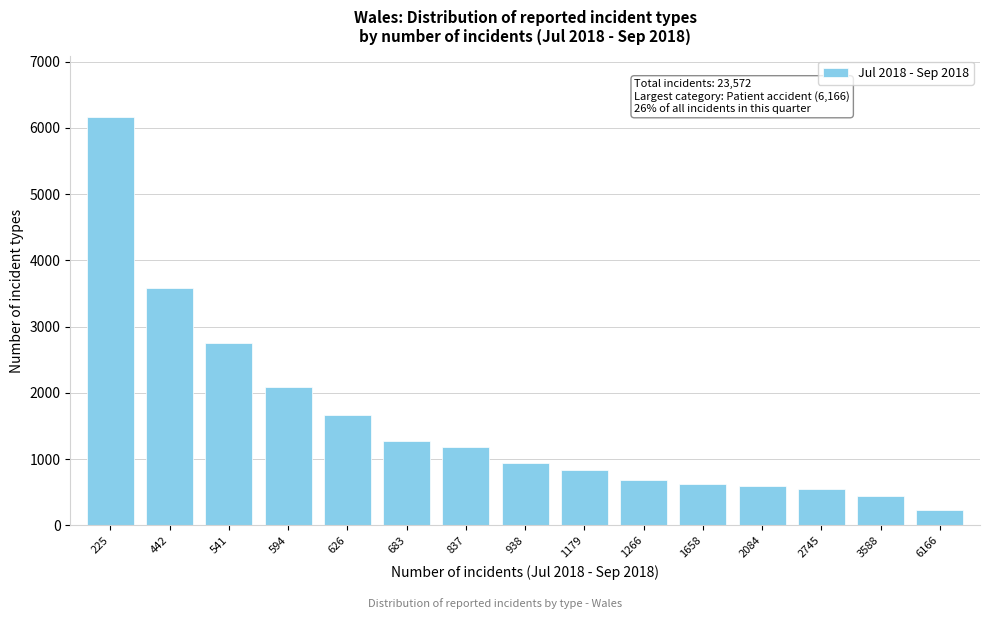

Reading left to right, extract all data points from this chart.

6166	3588	2745	2084	1658	1266	1179	938	837	683	626	594	541	442	225